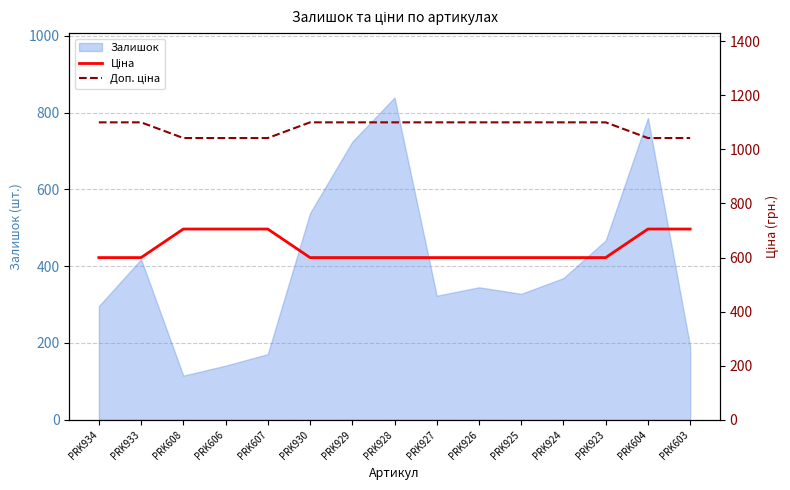

What is the difference between the maximum and second lowest values in the Ціна series?

105.6